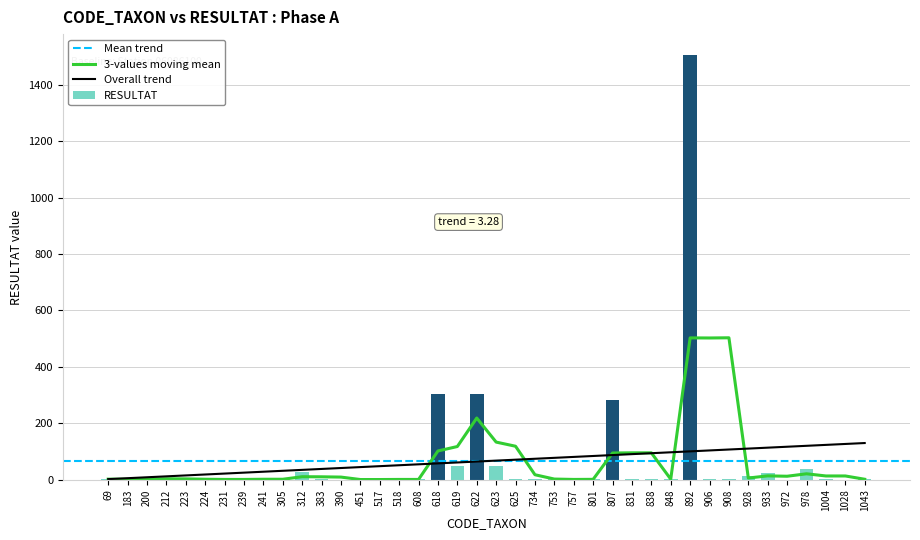

Count the number of categories in the chart.

40